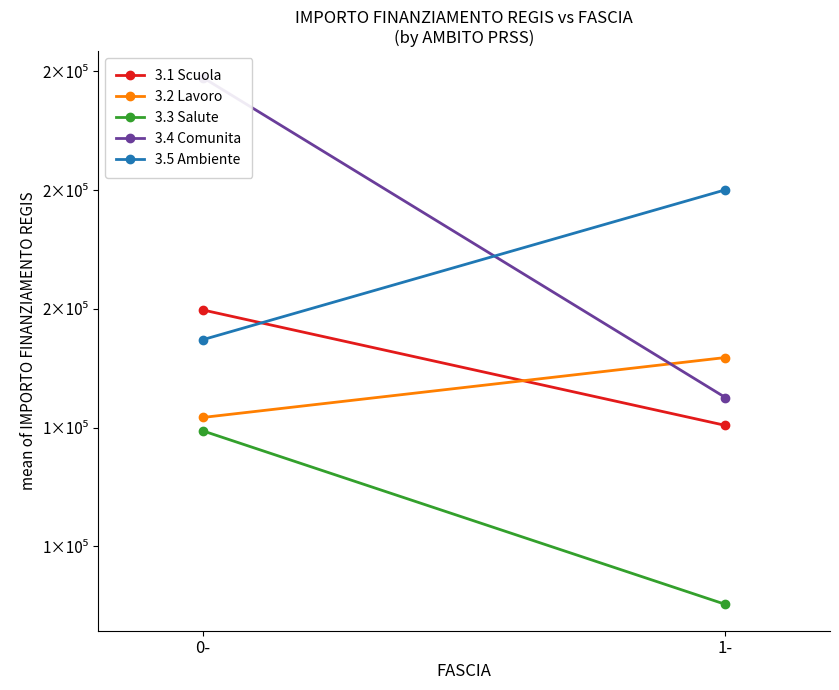

What are all the series names shown in the legend?

3.1 Scuola, 3.2 Lavoro, 3.3 Salute, 3.4 Comunita, 3.5 Ambiente